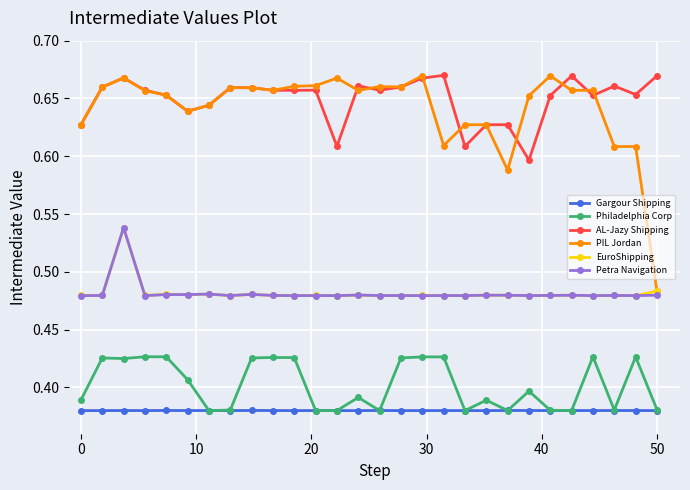

At how many categories does at least one series exceed 0?

28